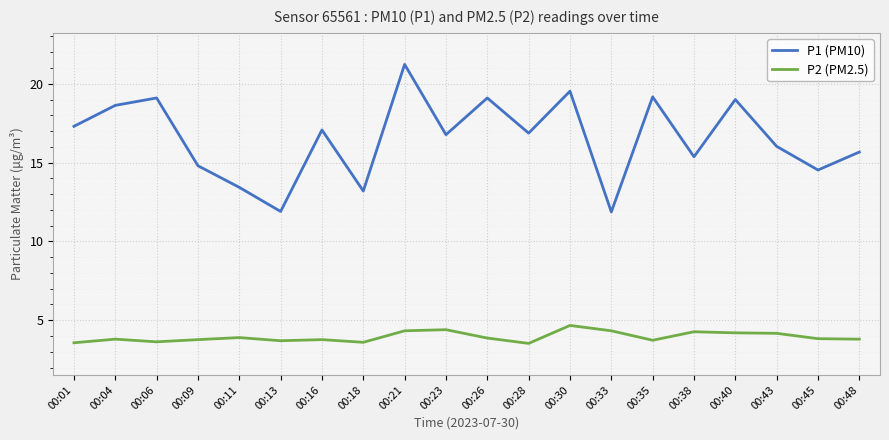

True or false: P2 (PM2.5) and P1 (PM10) cross at least once.

False